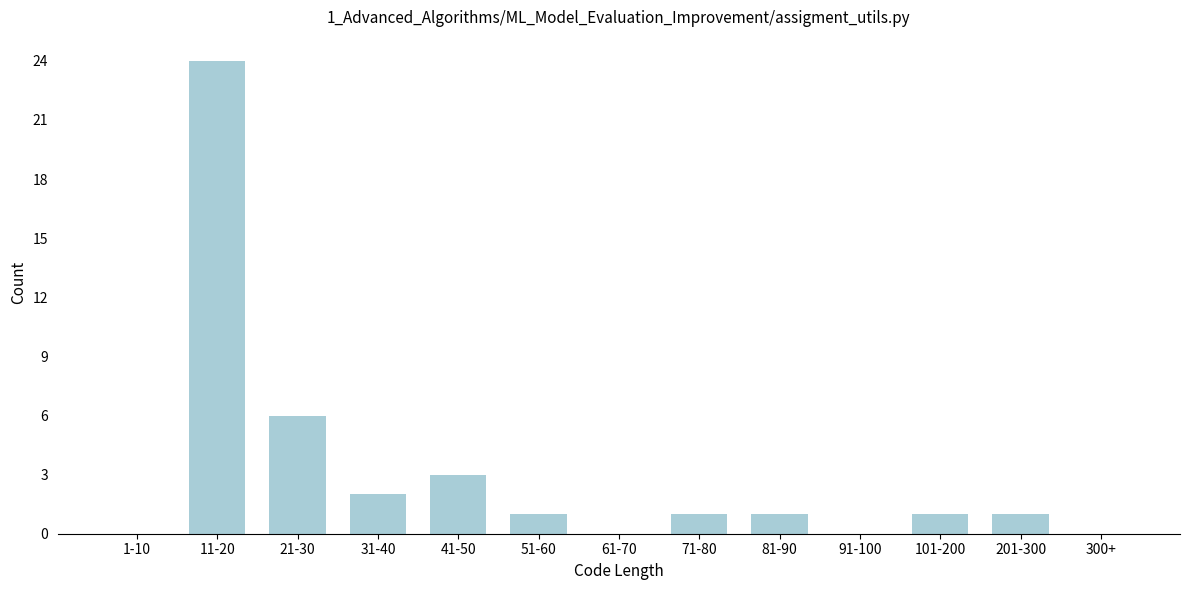

Reading left to right, extract all data points from this chart.

1-10=0	11-20=24	21-30=6	31-40=2	41-50=3	51-60=1	61-70=0	71-80=1	81-90=1	91-100=0	101-200=1	201-300=1	300+=0